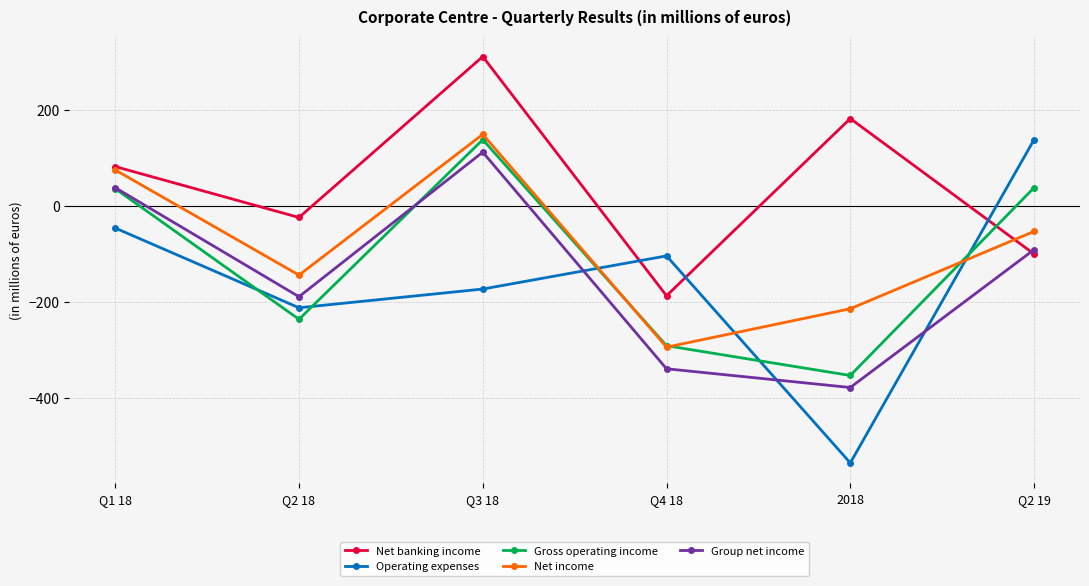

Does the chart have visible grid lines?

Yes